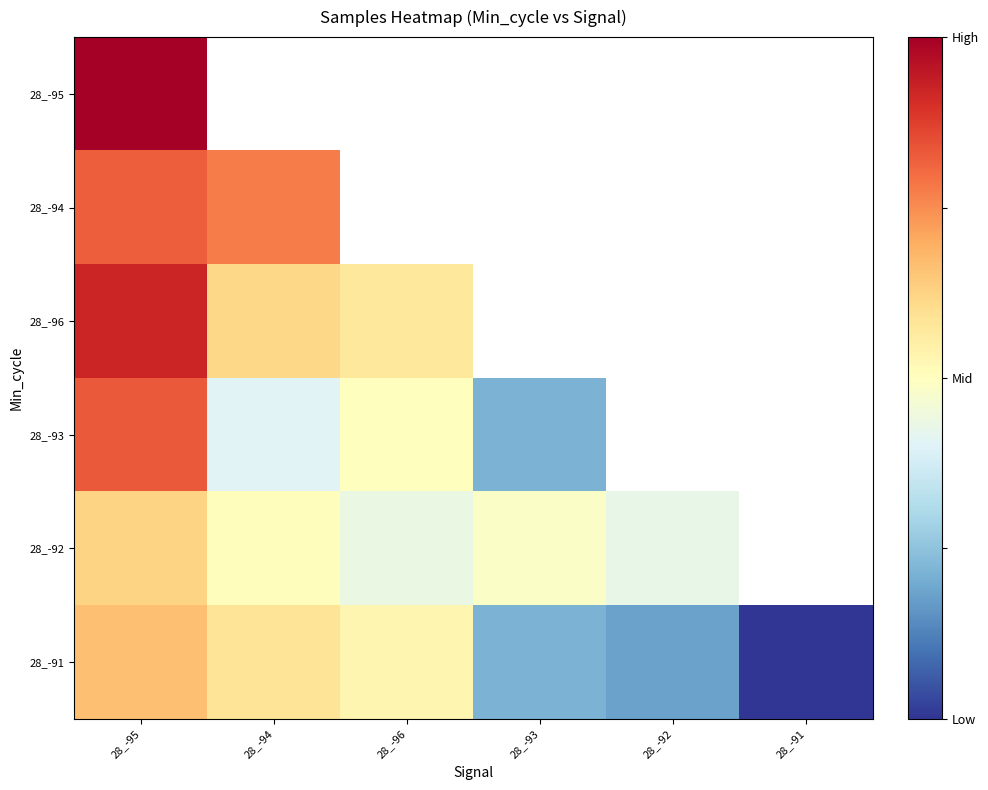

Is it true that 28_-91 equals 0.0 at 28_-91?

True